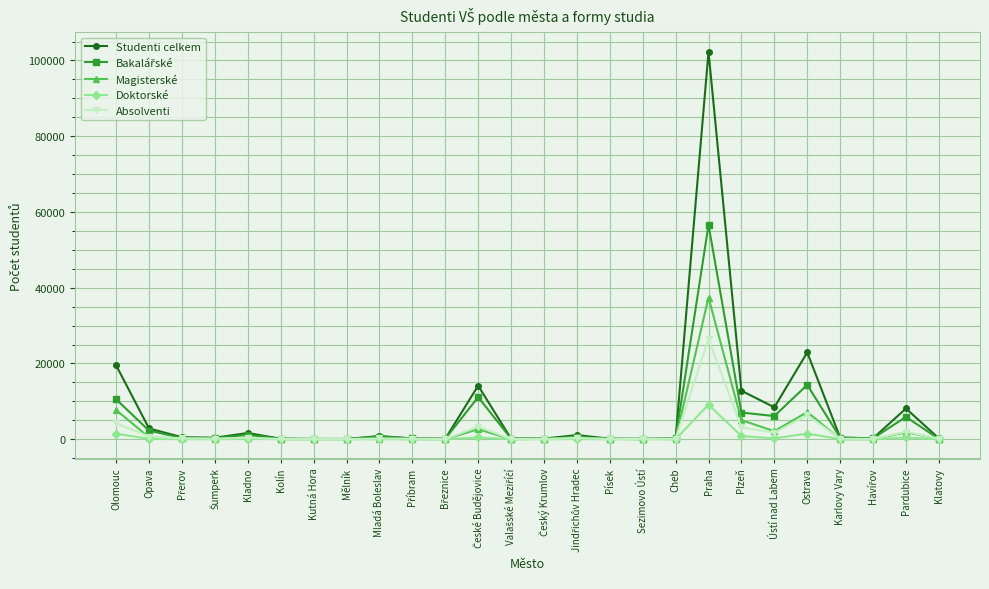

Which series has the widest spread of values?

Studenti celkem